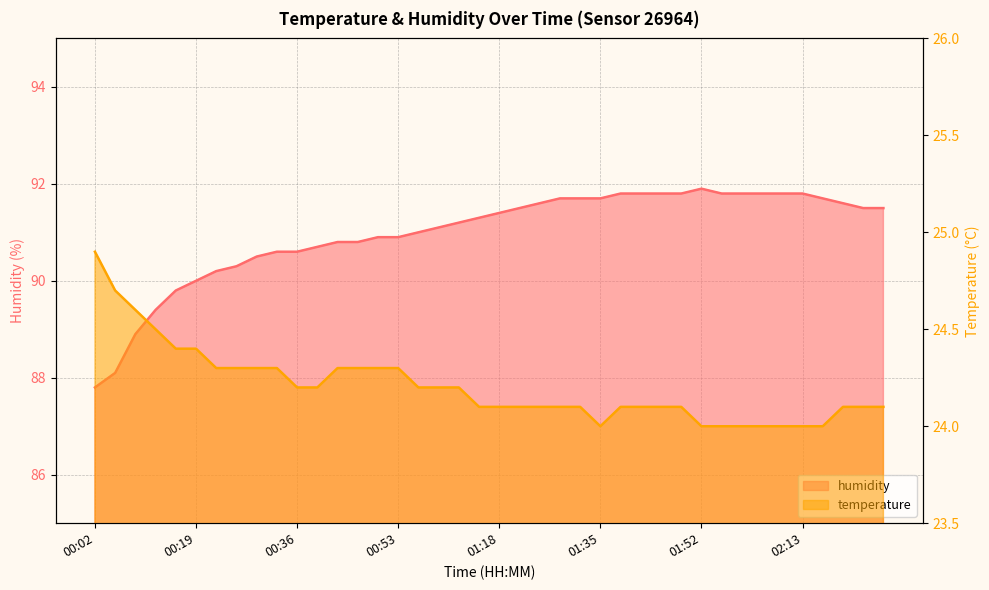

The value of humidity at 00:26 is 53.0. True or false?

False